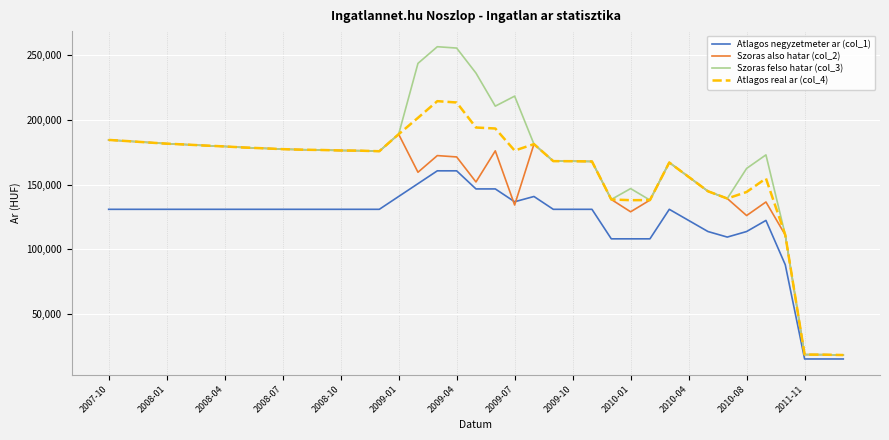

List the series in order of their peak value, lowest first.

Atlagos negyzetmeter ar (col_1), Szoras also hatar (col_2), Atlagos real ar (col_4), Szoras felso hatar (col_3)